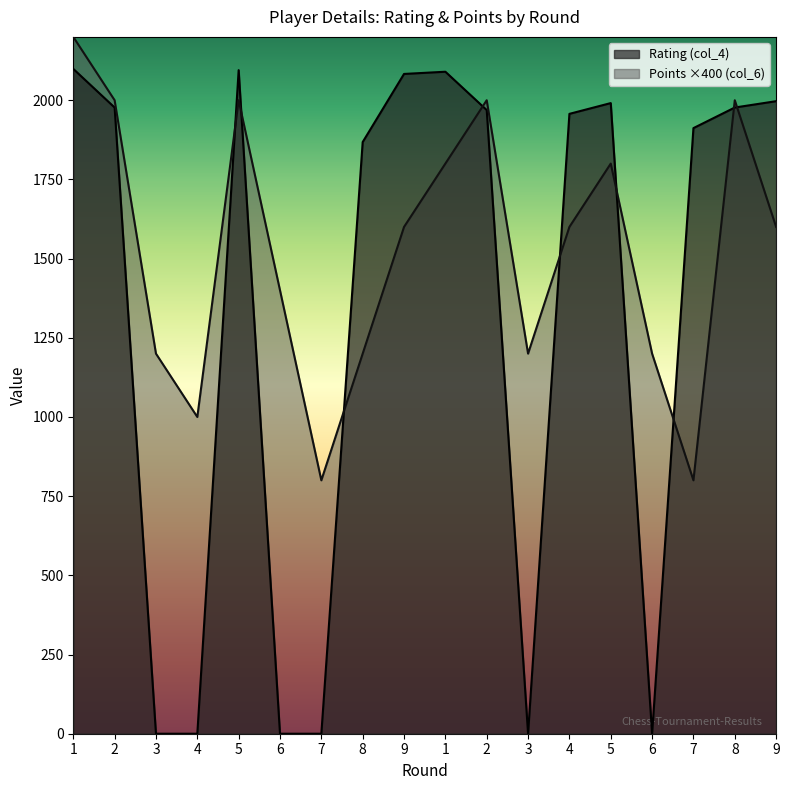

What is the lowest value of the Points (col_6) series?

800